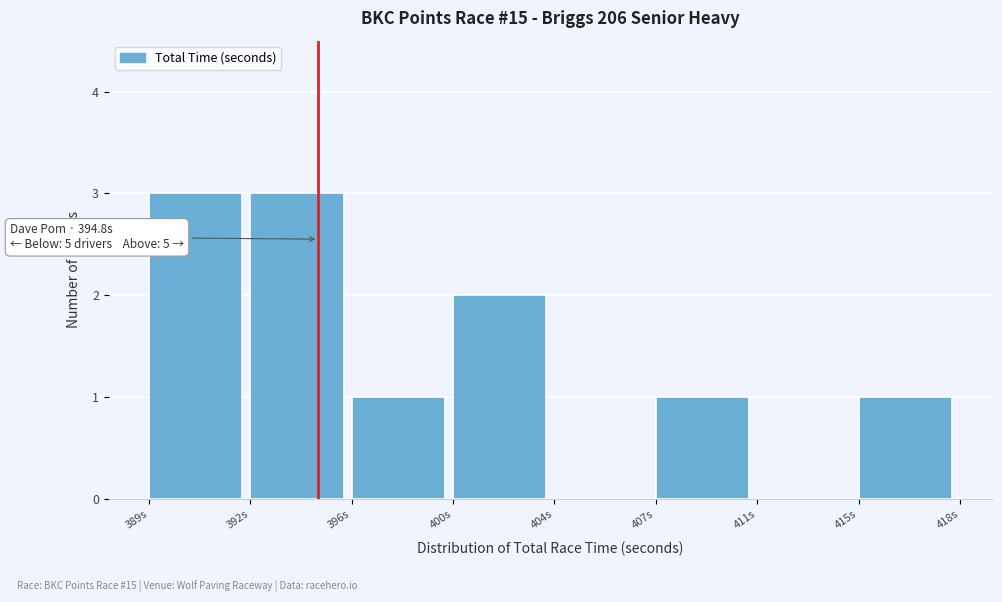

Reading right to left, transcribe all the data shown in this chart.

415s=1	411s=0	407s=1	404s=0	400s=2	396s=1	392s=3	389s=3